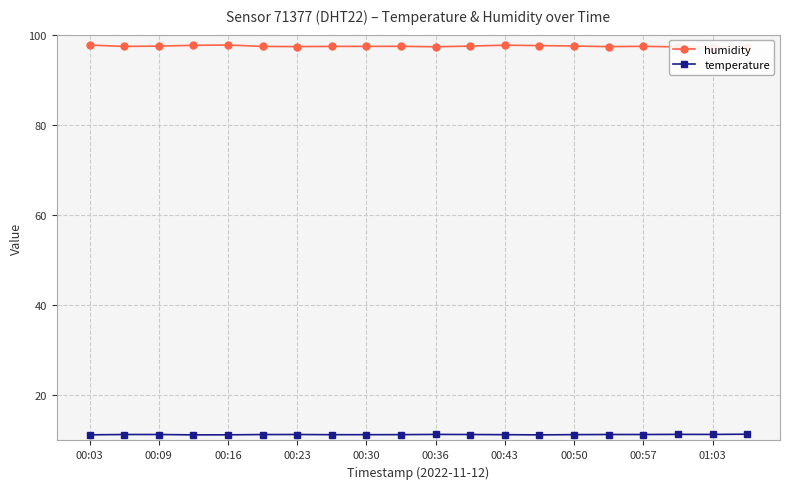

At how many categories does at least one series exceed 56?

20